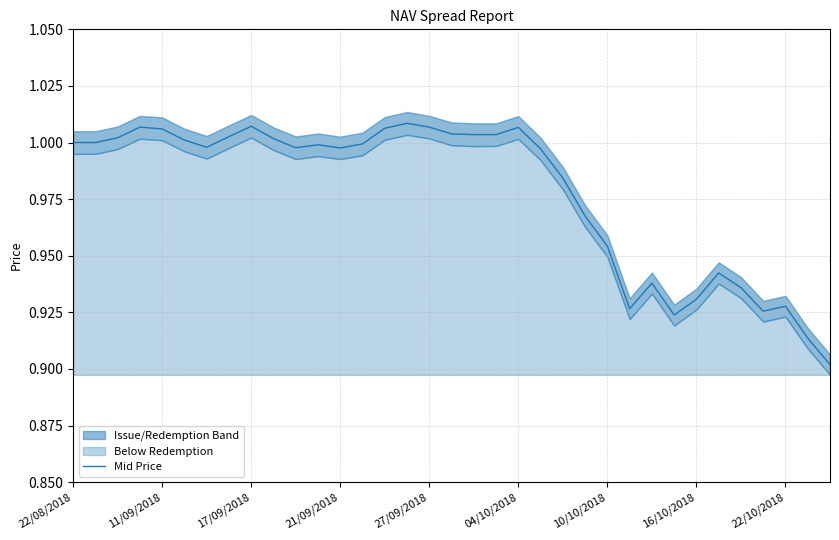

Between 22 and 11/09/2018, which is larger?

11/09/2018